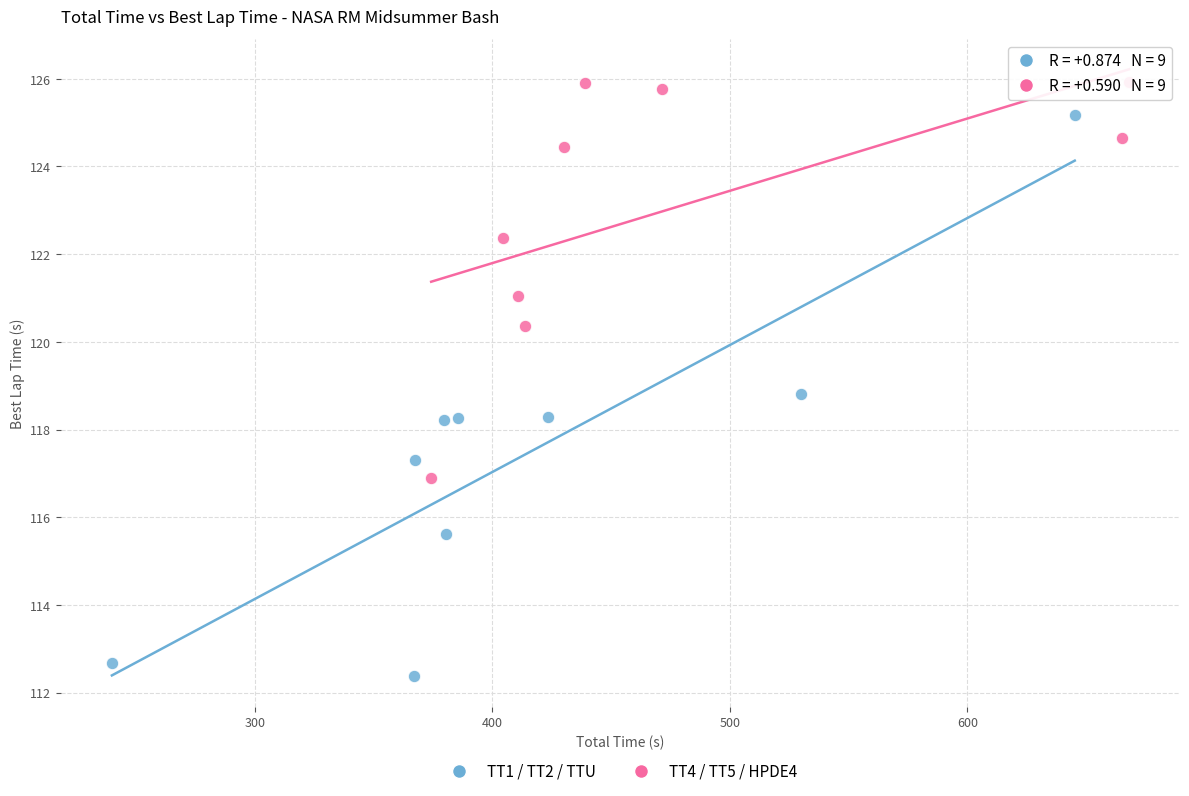

Which series has the largest Y range (max minus min)?

TT1 / TT2 / TTU